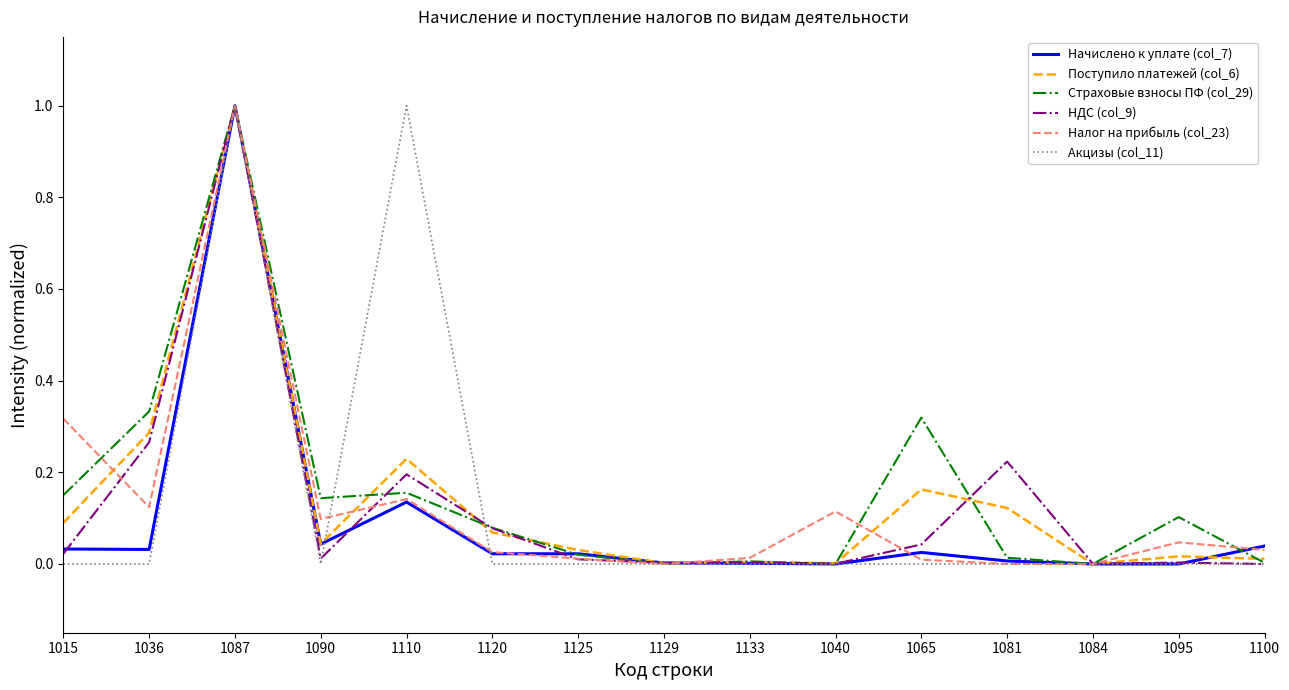

Is it true that Начислено к уплате (col_7) equals 0.1 at 1100?

False